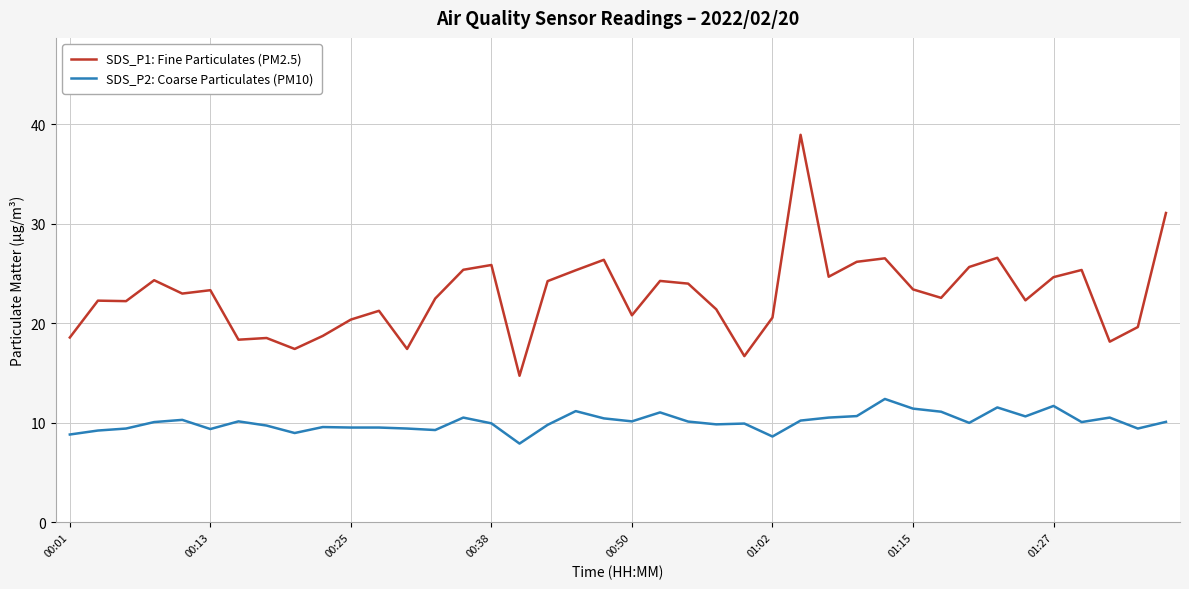

What is the average value of the SDS_P2: Coarse Particulates (PM10) series?

10.1